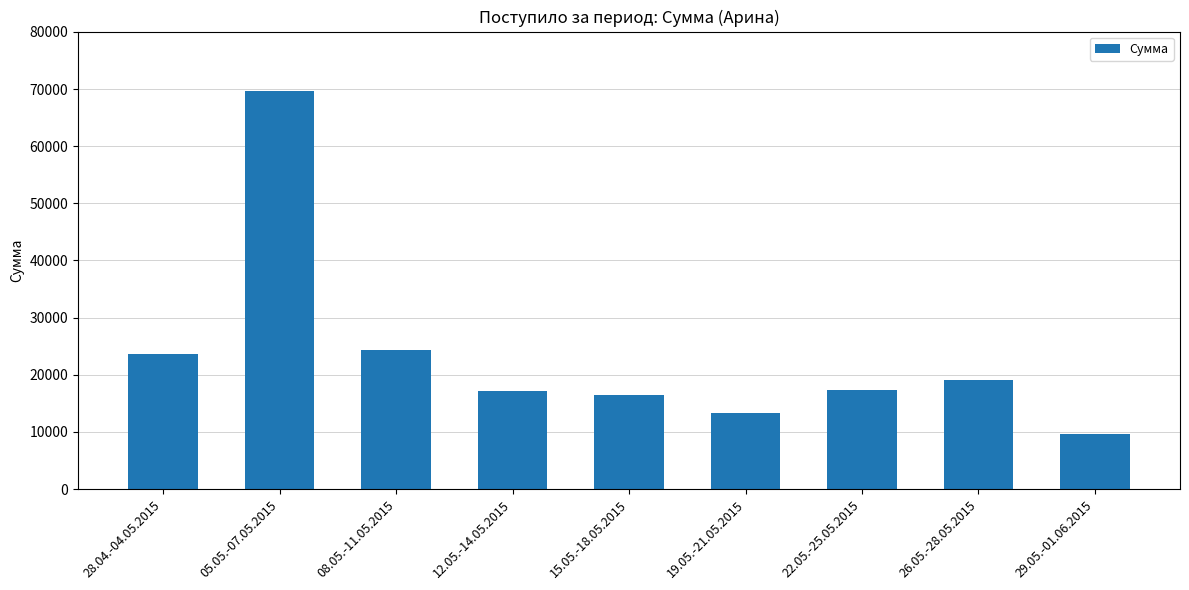

Between 12.05.-14.05.2015 and 28.04.-04.05.2015, which is larger?

28.04.-04.05.2015